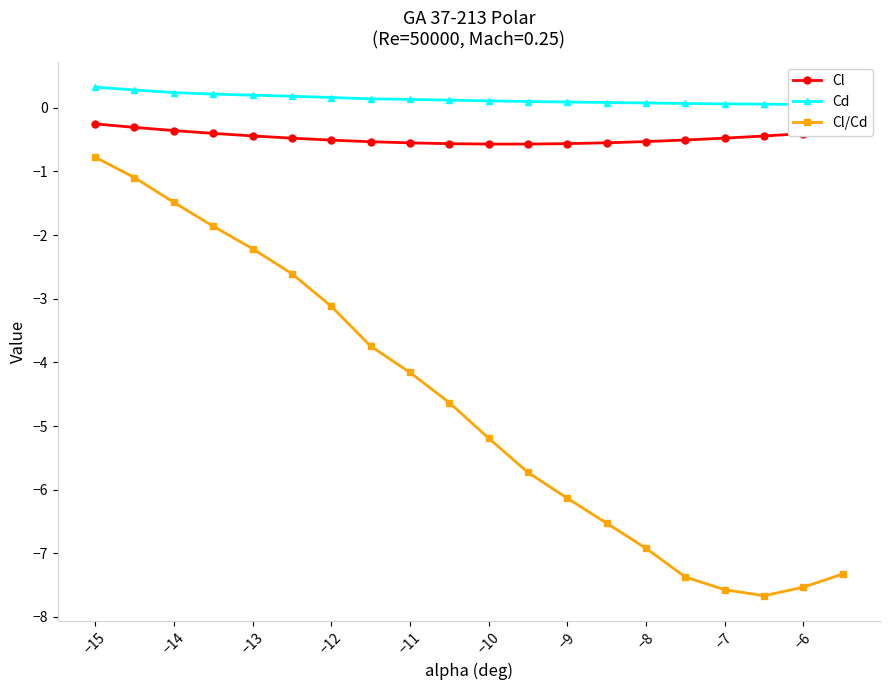

At how many categories does at least one series exceed -5?

20